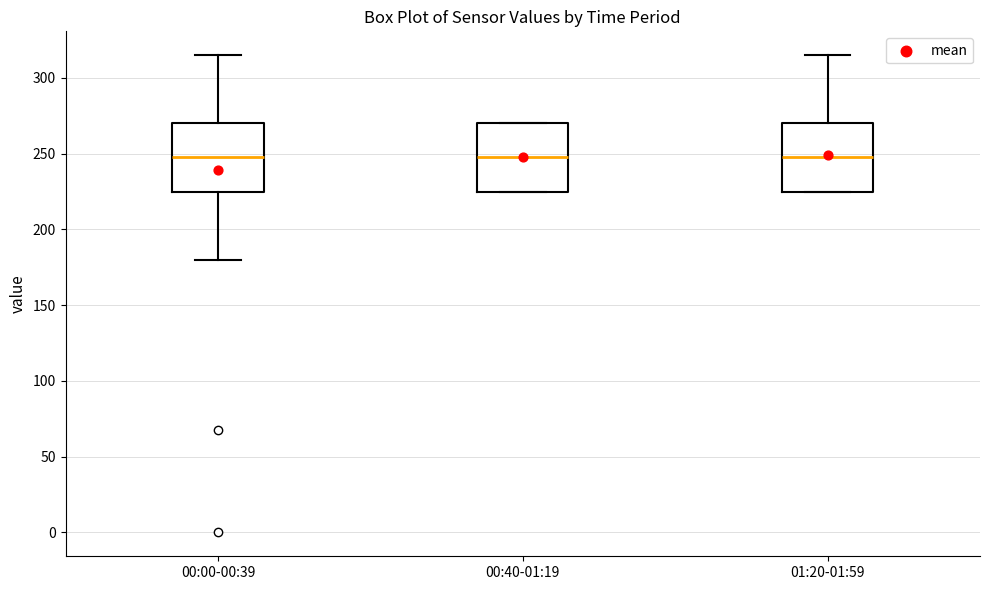

Reading left to right, transcribe this box plot: for each box, give where its median line is, the range the box spans, and where its two whiskers end, as read against the y-axis. The values are not printed on the chart, so give them approximately, as read against the axis.

00:00-00:39: median 250, box 225 to 270, whiskers 180 to 315
00:40-01:19: median 250, box 225 to 270, whiskers 225 to 270
01:20-01:59: median 250, box 225 to 270, whiskers 225 to 315